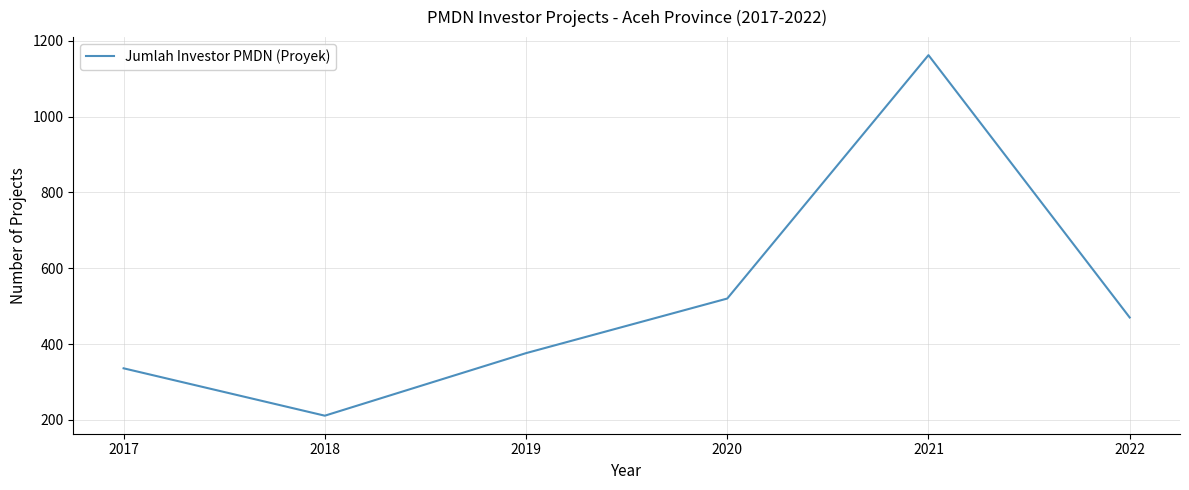

Which has a higher value, 2017 or 2020?

2020